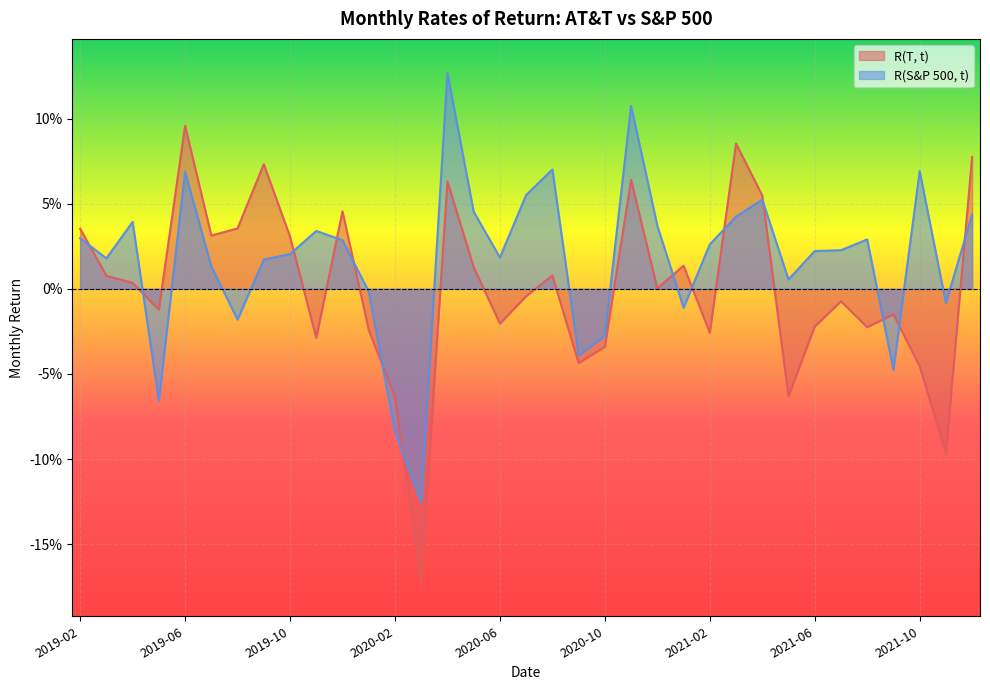

At which label is R(S&P 500, t) closest to 0?

2020-01